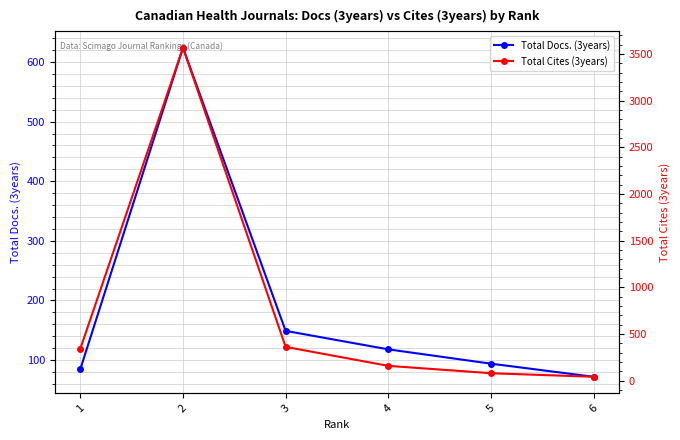

Reading left to right, extract all data points from this chart.

Total Docs. (3years): 85	624	149	118	94	72
Total Cites (3years): 345	3566	363	160	81	43